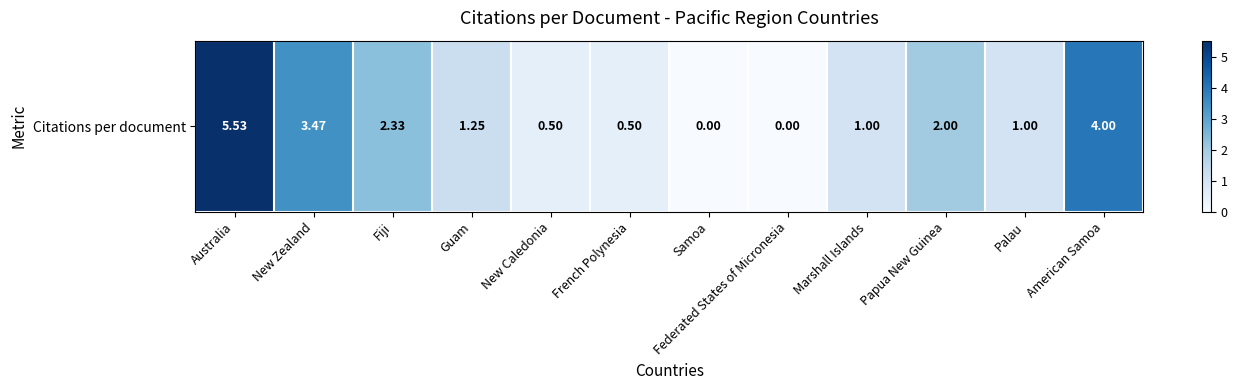

Rank the categories by value from lowest to highest.

Samoa, Federated States of Micronesia, New Caledonia, French Polynesia, Marshall Islands, Palau, Guam, Papua New Guinea, Fiji, New Zealand, American Samoa, Australia